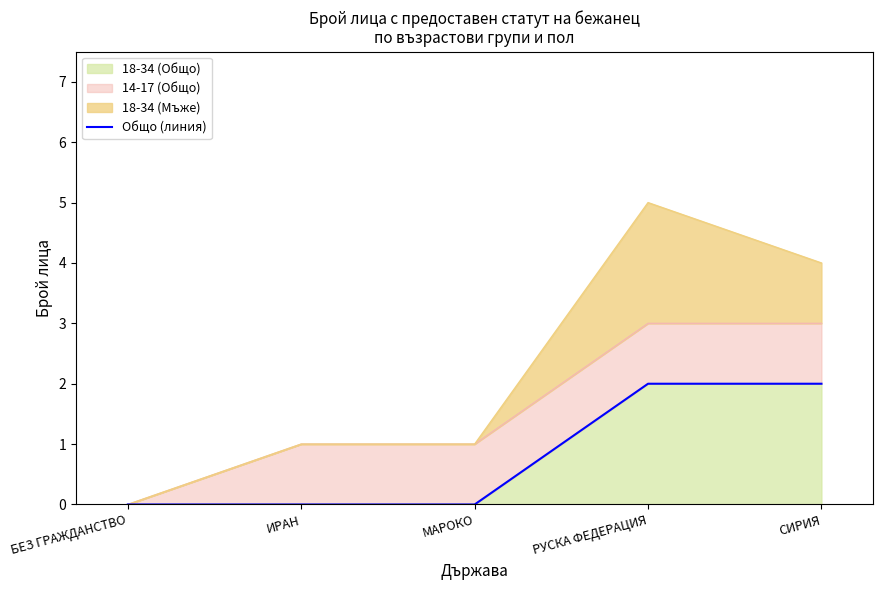

What is the label of the 4th point from the left?

РУСКА ФЕДЕРАЦИЯ